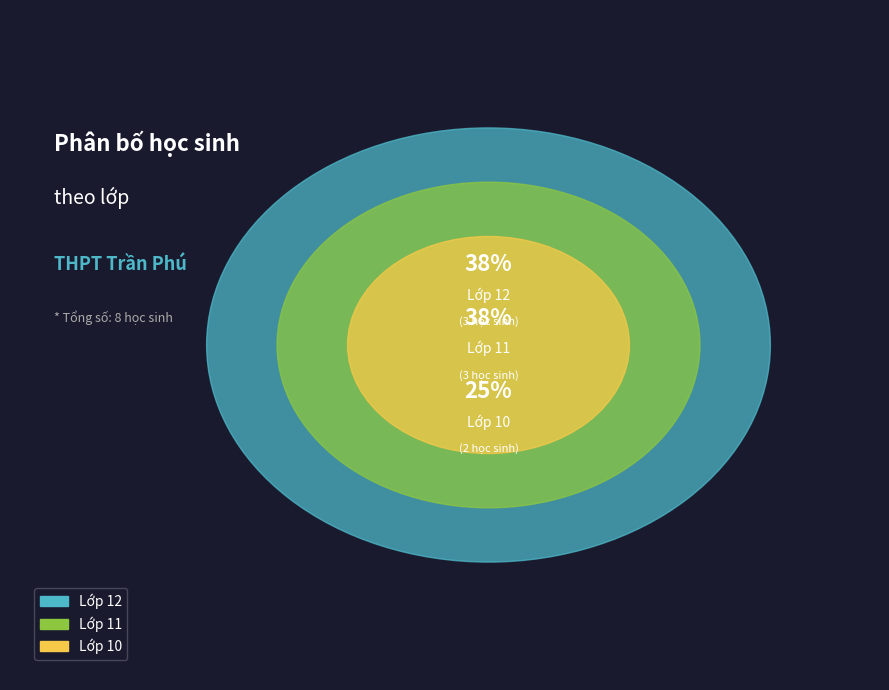

What is the total percentage of Lớp 12 and Lớp 11?

75.0%